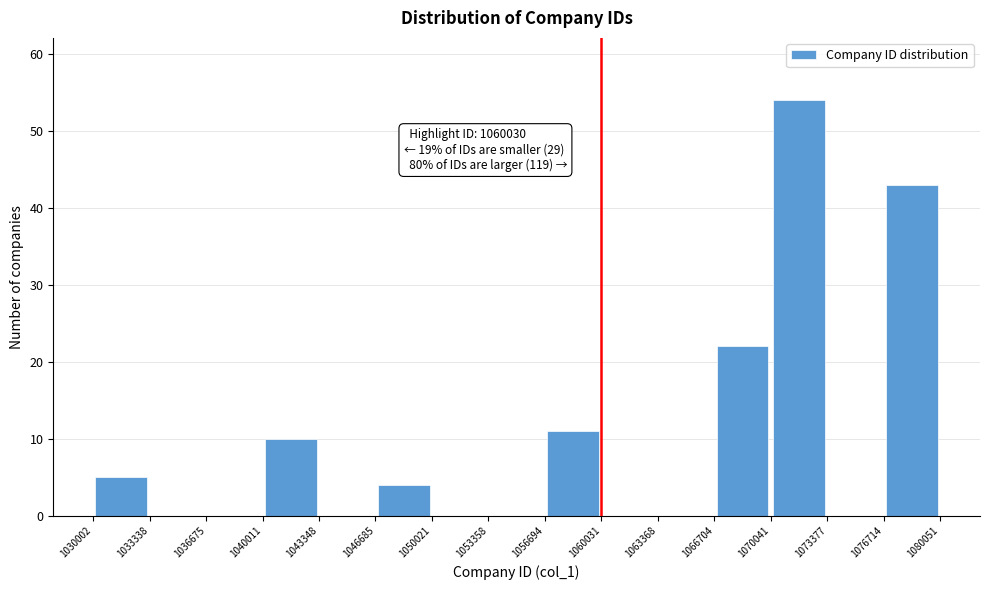

Which range on the x-axis has the tallest bar?

1070041 to 1073377